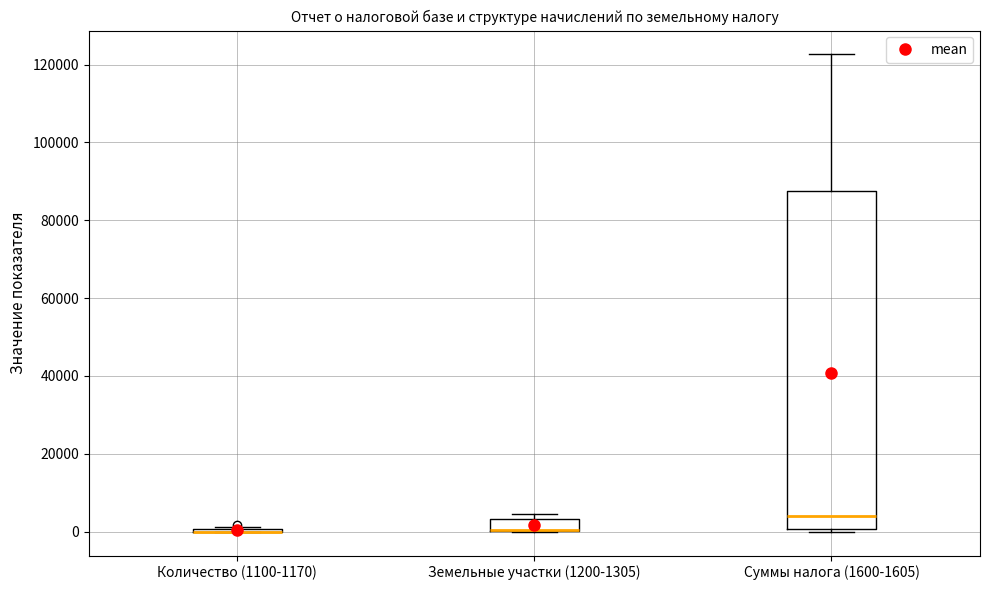

Reading left to right, read every box against the y-axis: the position of its median line, the range the box covers, and the ends of its whiskers. The values are not printed on the chart, so give them approximately, as read against the axis.

Количество (1100-1170): box collapsed to a line at 0, whiskers 0 to 2000
Земельные участки (1200-1305): median 0 (drawn on the box's lower edge), box 0 to 4000, whiskers 0 to 4000 (just above the box's upper edge)
Суммы налога (1600-1605): median 4000, box 0 to 88000, whiskers 0 to 122000